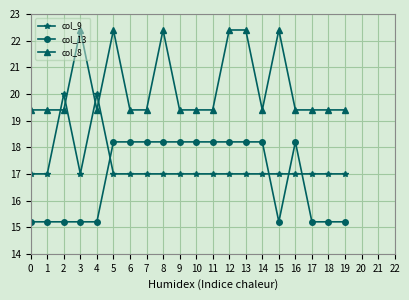

Count the col_9 values in the range 17 to 18.

18